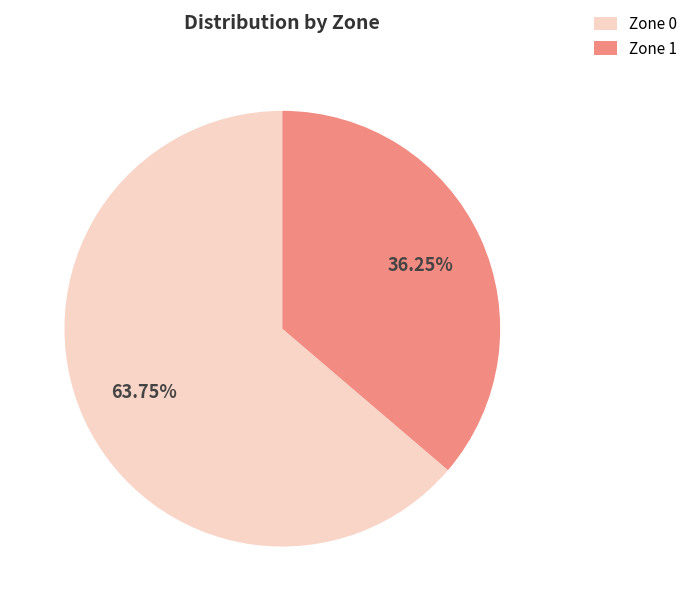

Approximately how many times larger is the value at Zone 1 compared to Zone 0?

0.6